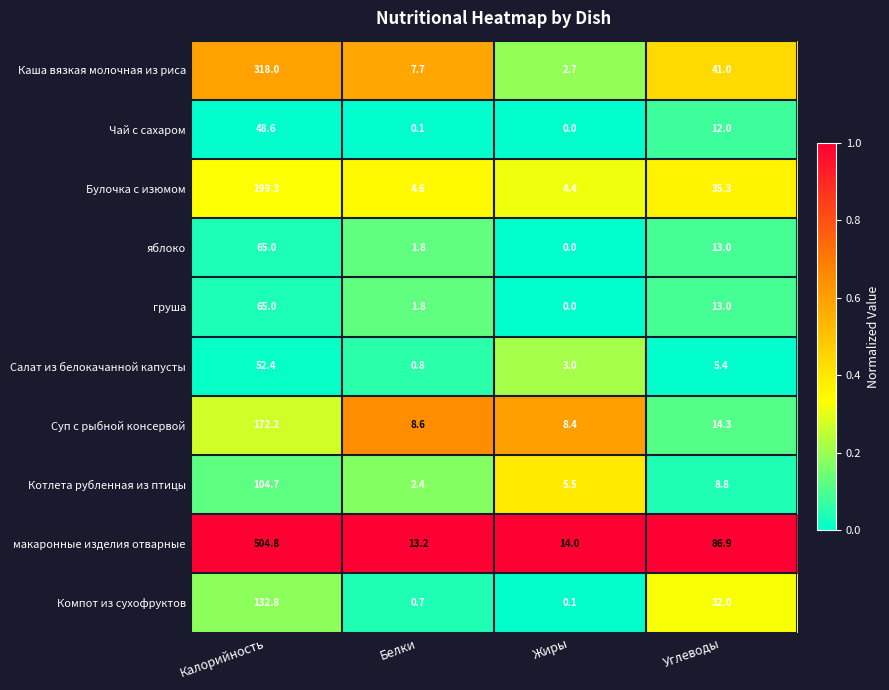

What is the maximum value shown in the chart?

504.8